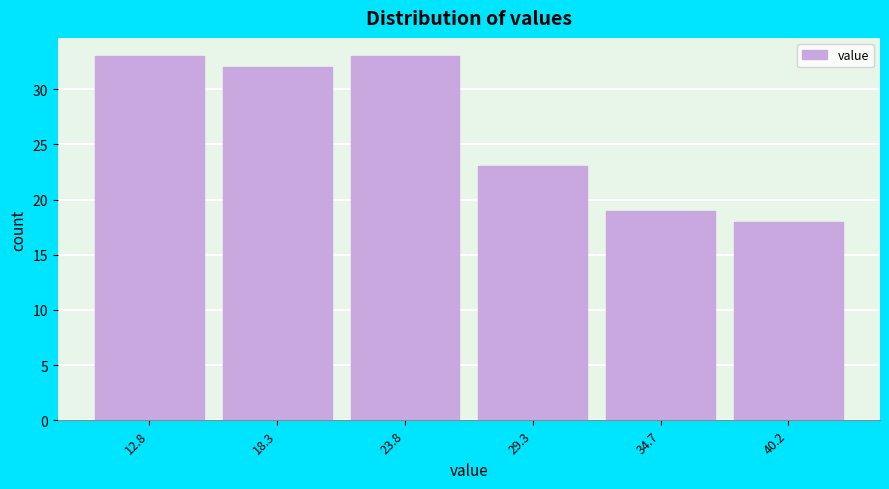

Reading left to right, what are all the values shown in this chart?

33	32	33	23	19	18